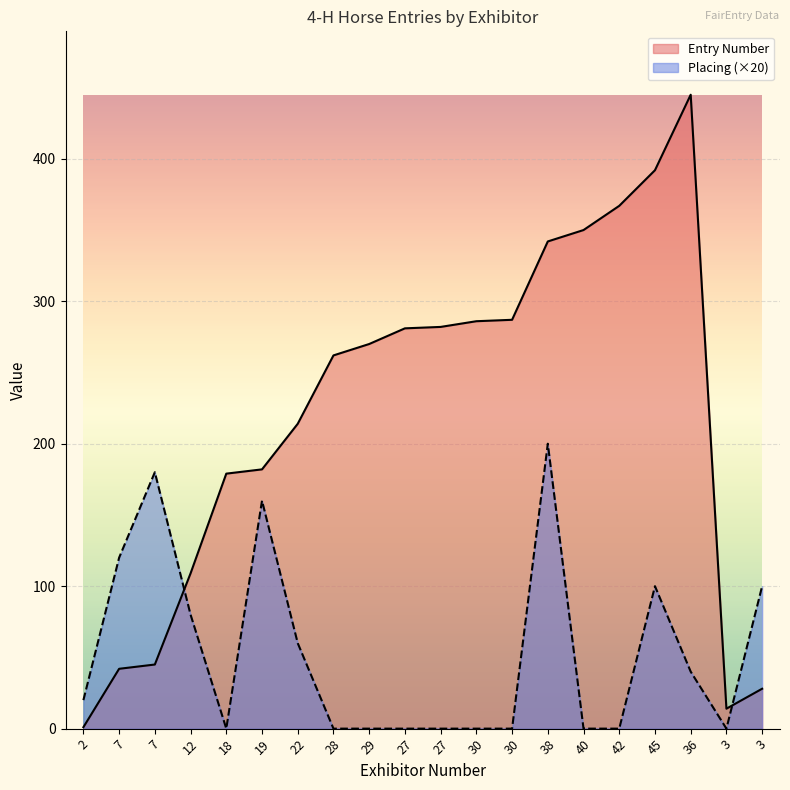

Which series has the largest range (max minus min)?

Entry Number